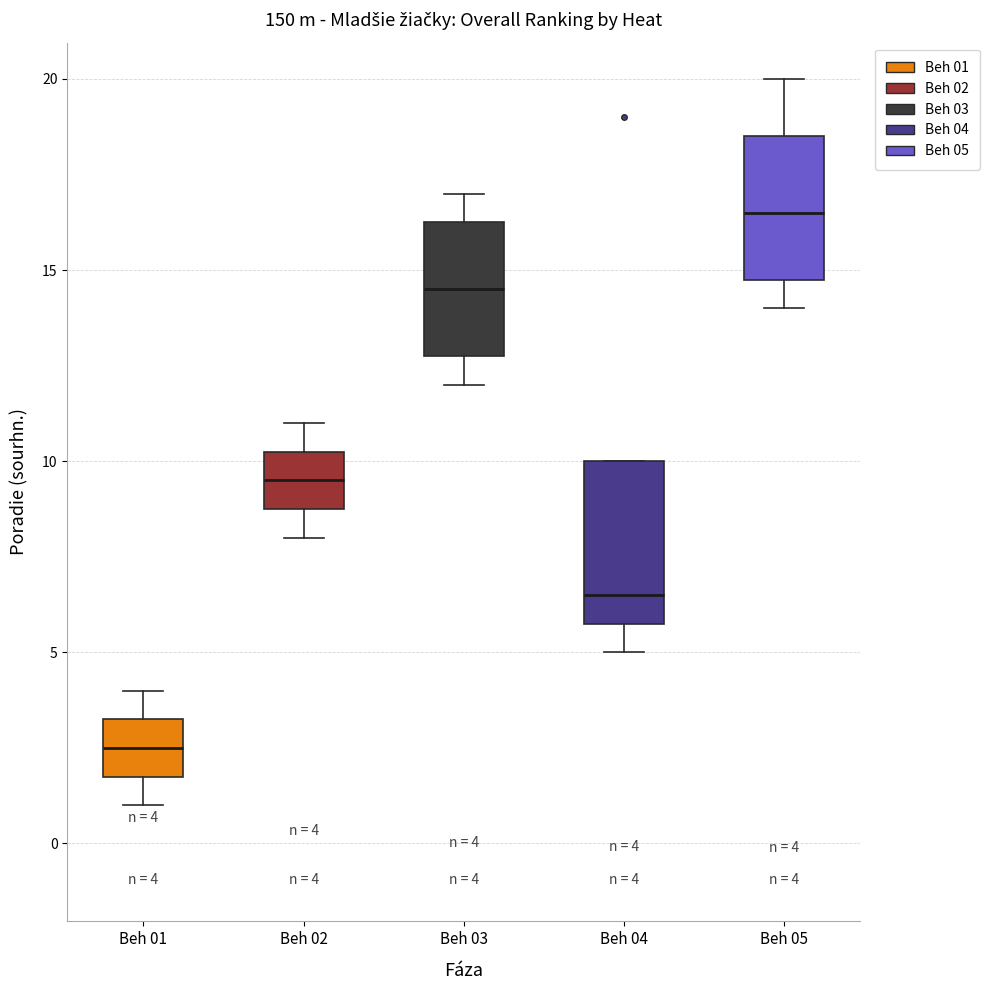

Which box's median line is the highest?

Beh 05